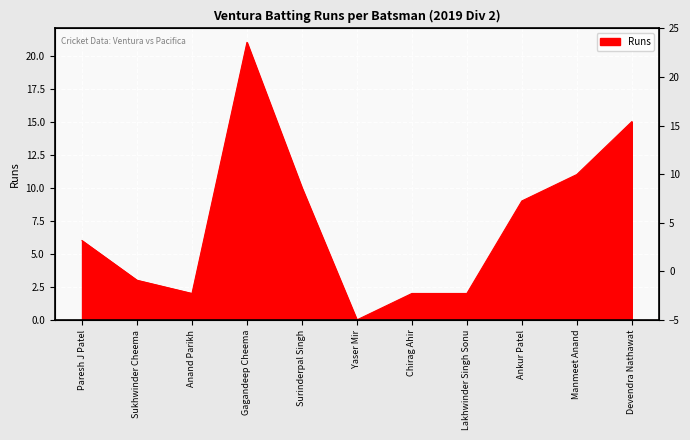

How many positive values are there?

10